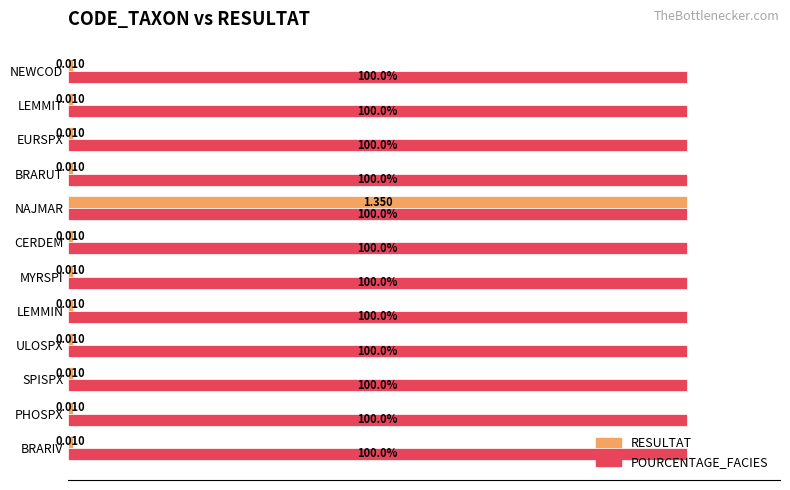

Rank the series by their average value, from highest to lowest.

POURCENTAGE_FACIES, RESULTAT